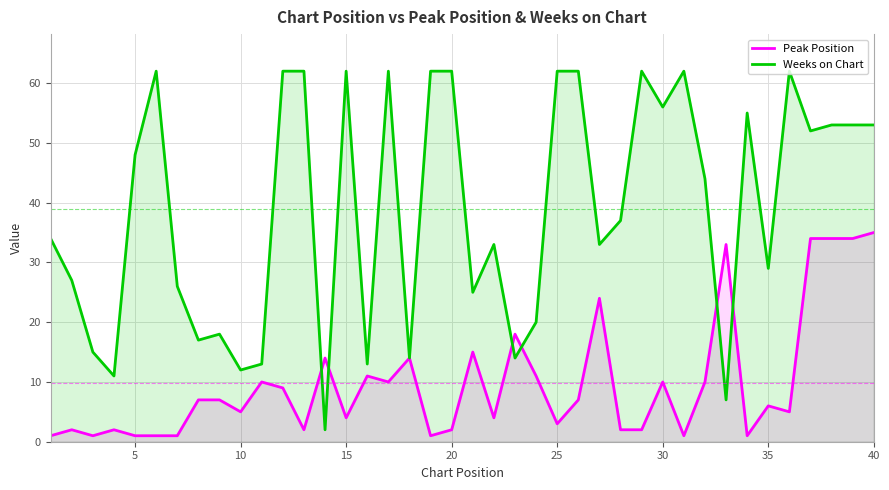

Which series has the largest range (max minus min)?

Weeks on Chart